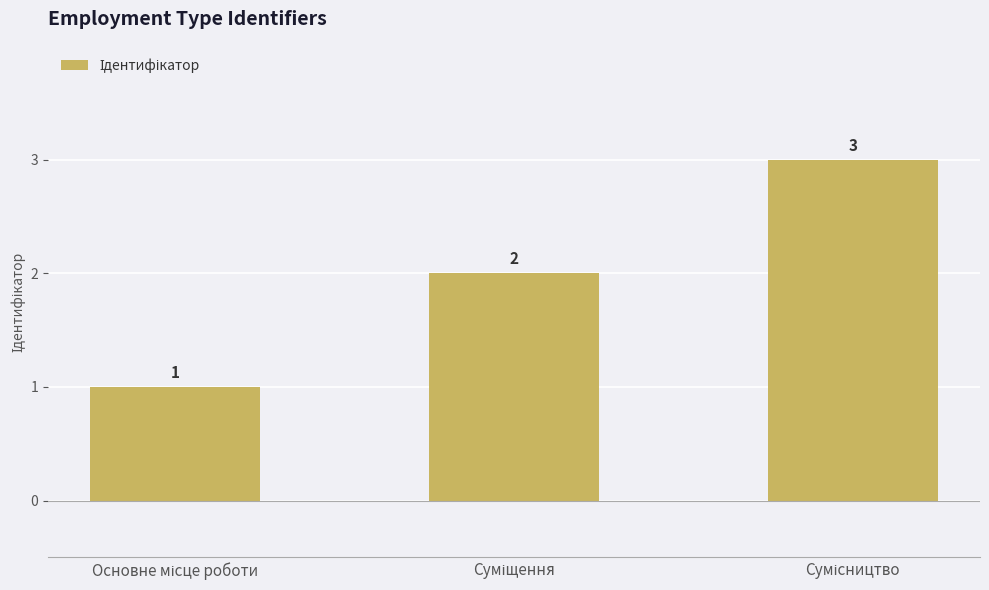

What is the greatest value displayed?

3